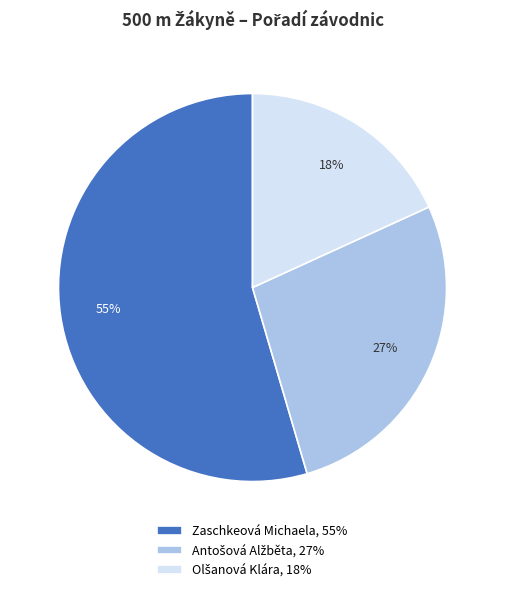

To the nearest percent, what portion does Zaschkeová Michaela, 55% represent?

55%